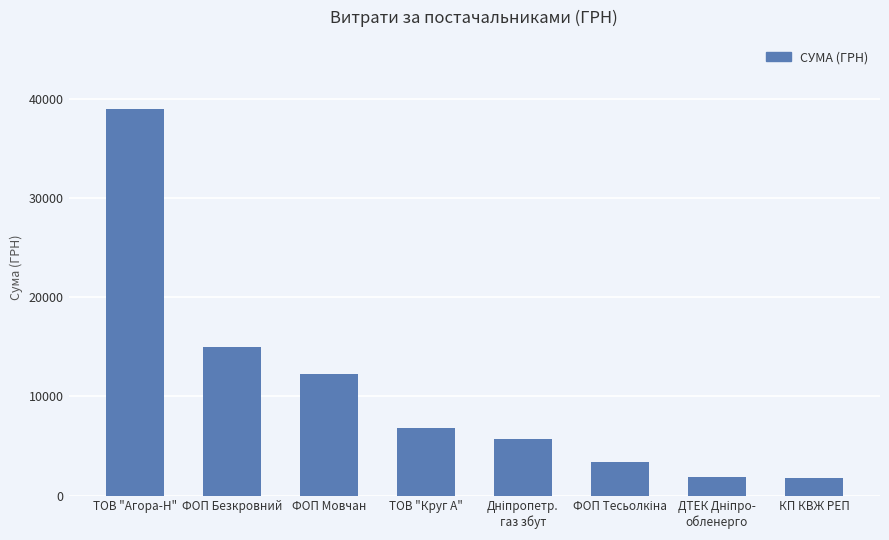

What is the difference between the values at ТОВ "Агора-Н" and ФОП Безкровний?

23969.8